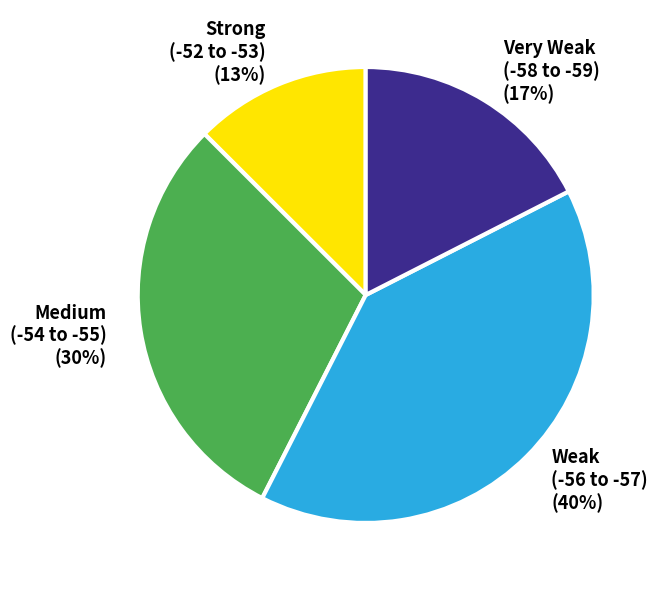

Is it true that Strong (-52 to -53) is 13% of the pie?

True